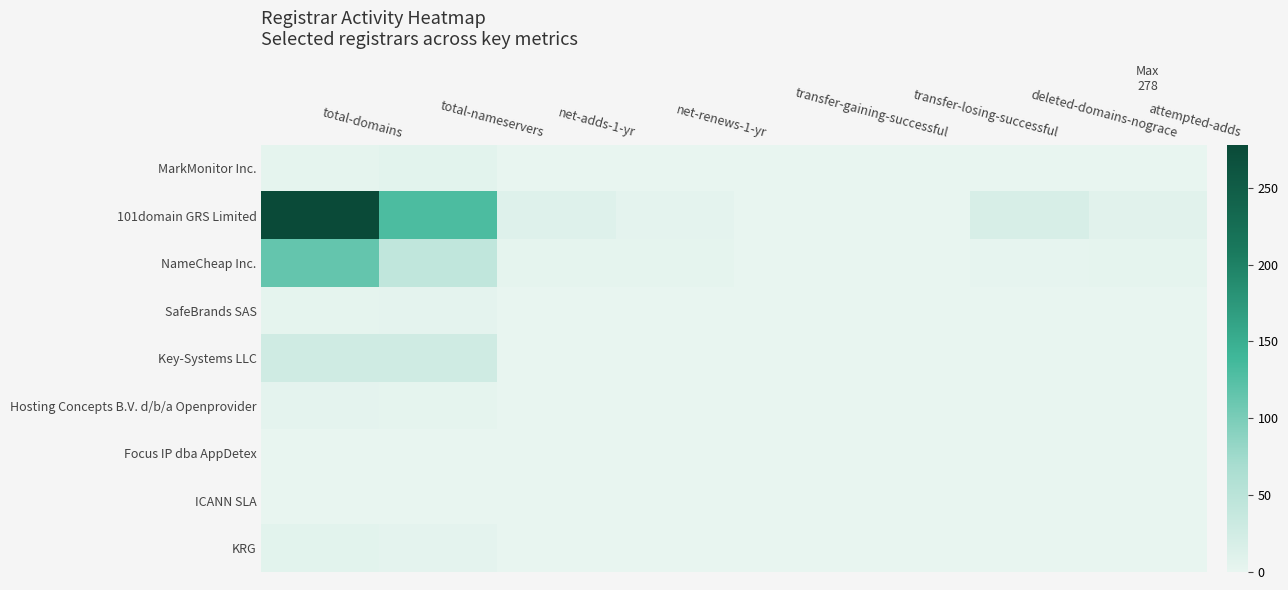

Which series changed the most between net-adds-1-yr and transfer-gaining-successful?

101domain GRS Limited